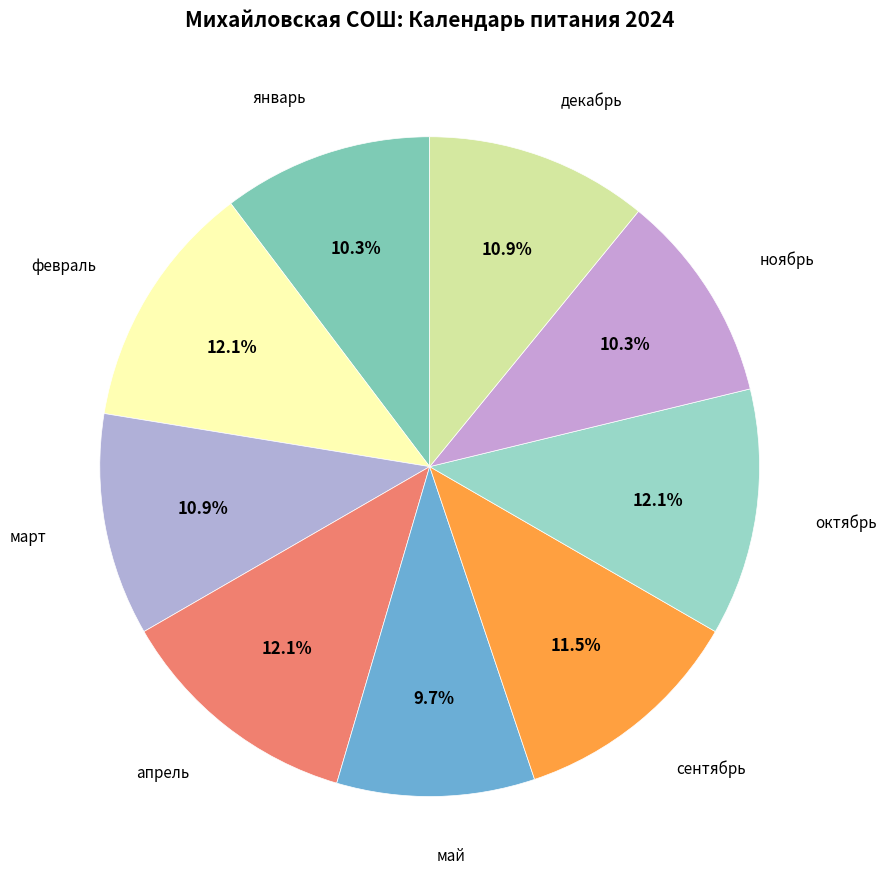

Count the number of slices in the pie.

9